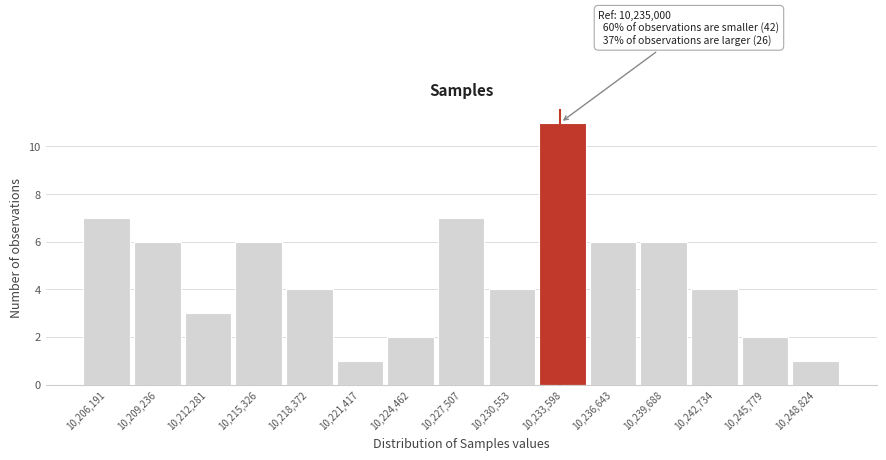

Reading right to left, transcribe all the data shown in this chart.

1	2	4	6	6	11	4	7	2	1	4	6	3	6	7